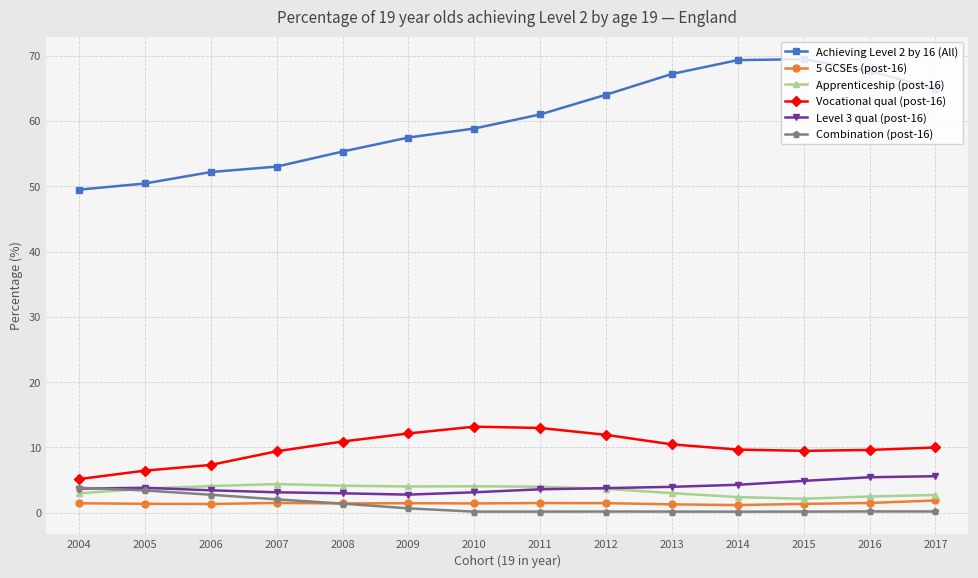

How many distinct data groups are displayed?

6